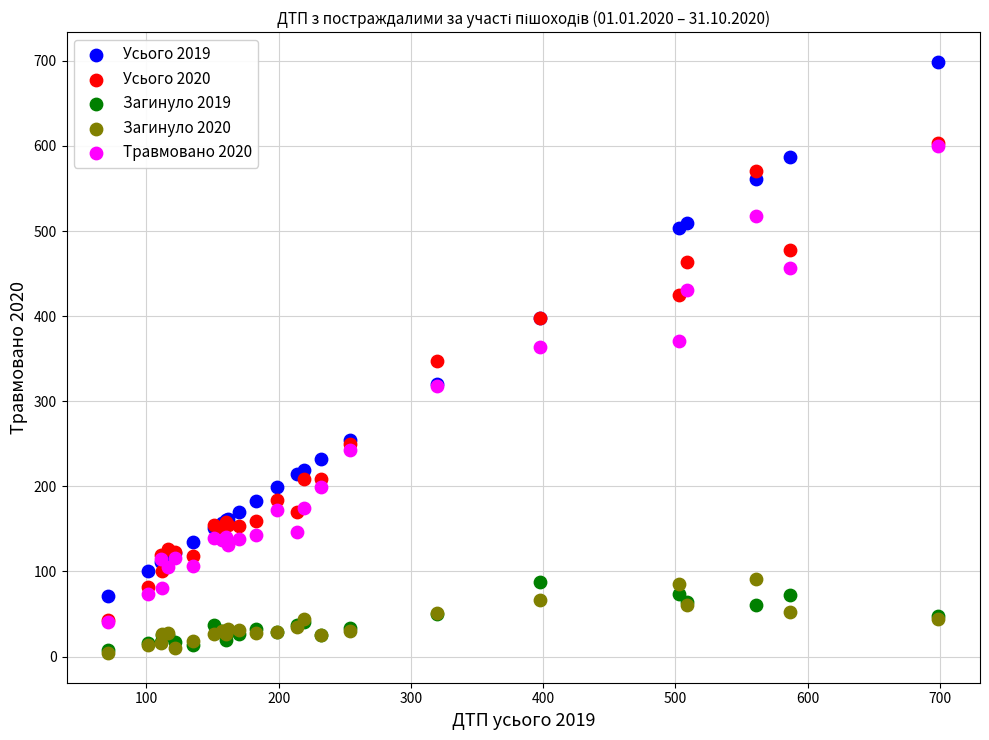

What are all the series names shown in the legend?

Усього 2019, Усього 2020, Загинуло 2019, Загинуло 2020, Травмовано 2020